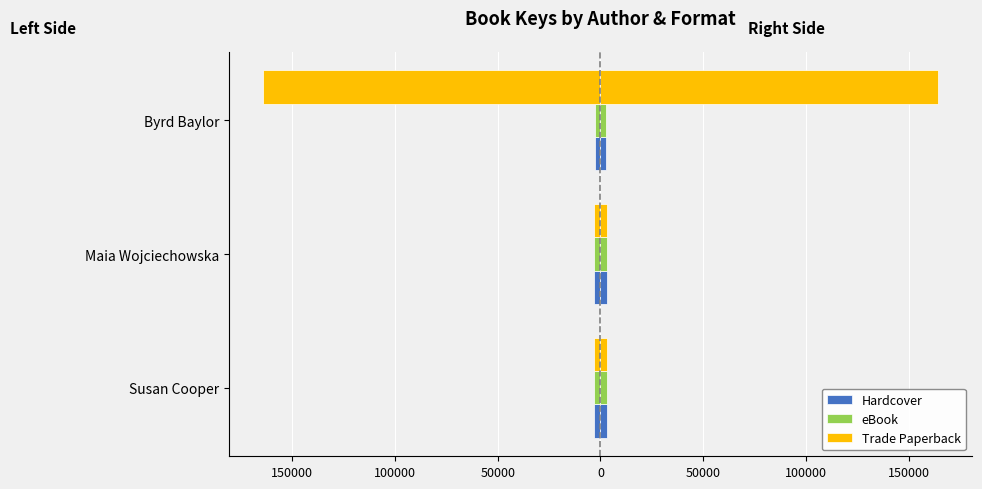

What is the value of the Hardcover bar at the 2nd from the left?

-3173.0